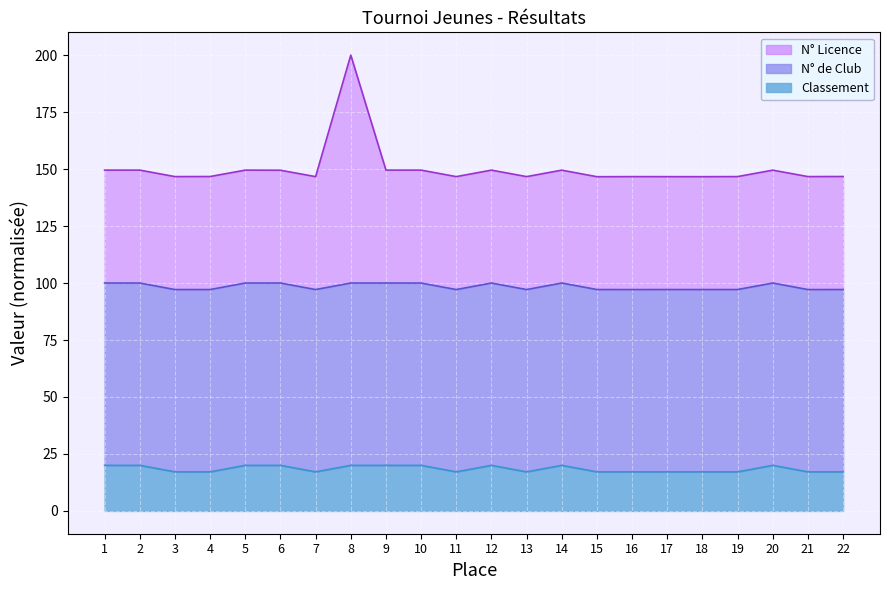

Read the N° Licence value at 15.

146.6